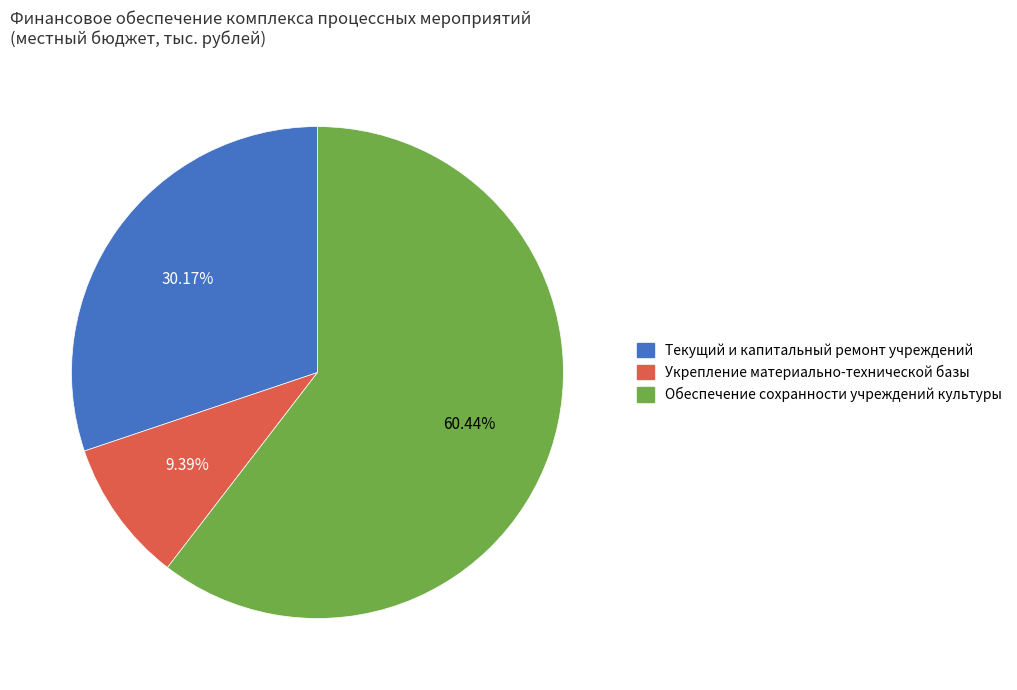

Rank the categories by value from lowest to highest.

Укрепление материально-технической базы, Текущий и капитальный ремонт учреждений, Обеспечение сохранности учреждений культуры